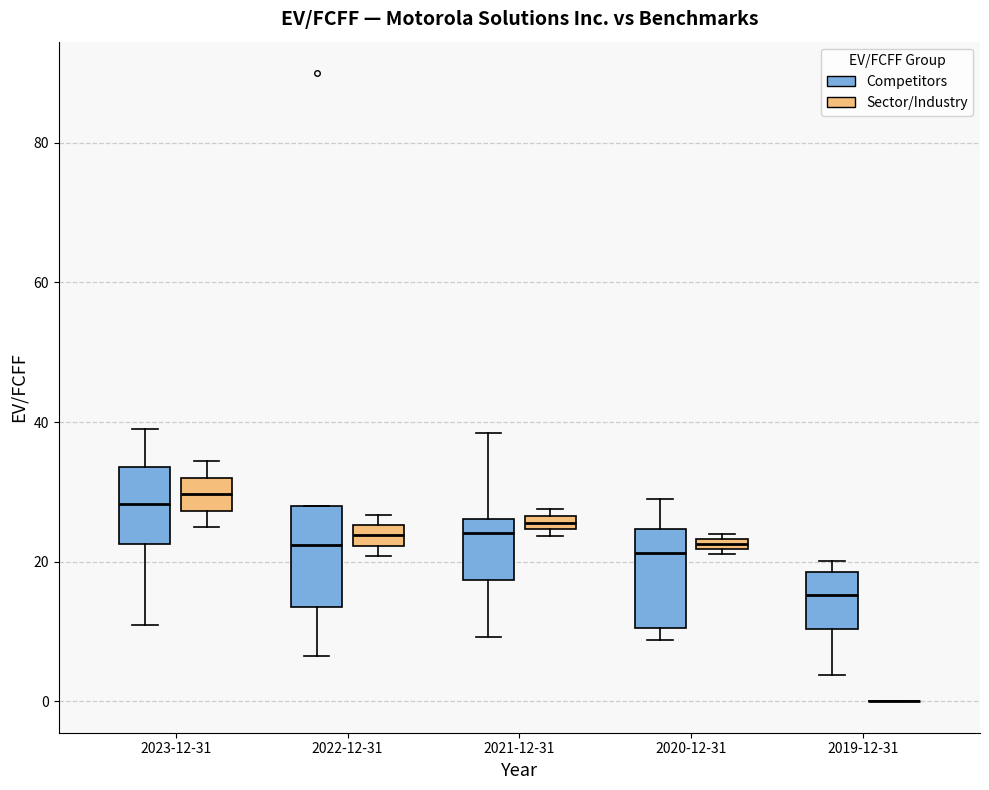

Where is the lower edge of the box for 2023-12-31 (Sector/Industry) on the y-axis? The values are not printed on the chart, so give them approximately, as read against the axis.

28